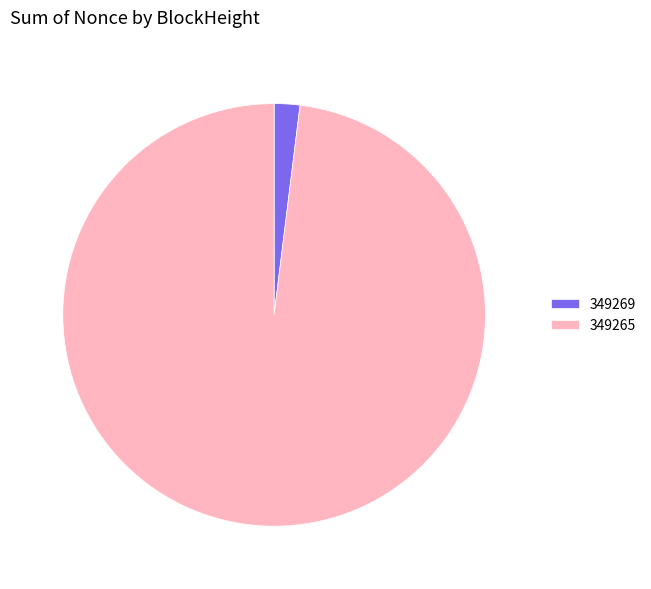

Is it true that 349269 is 7% of the pie?

False